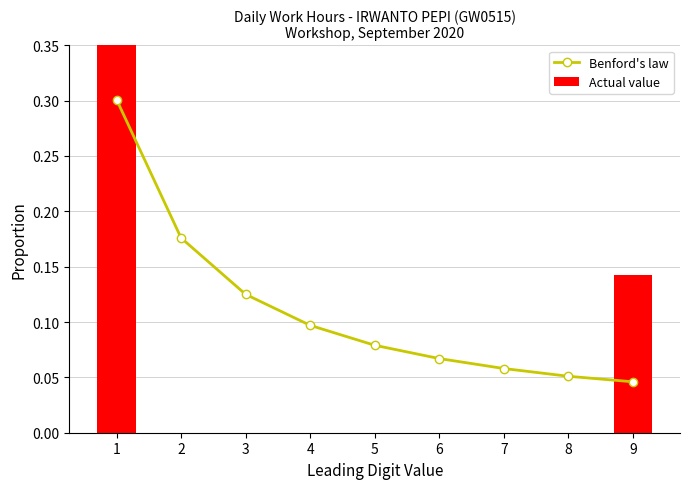

At how many categories does at least one series exceed 0?

9